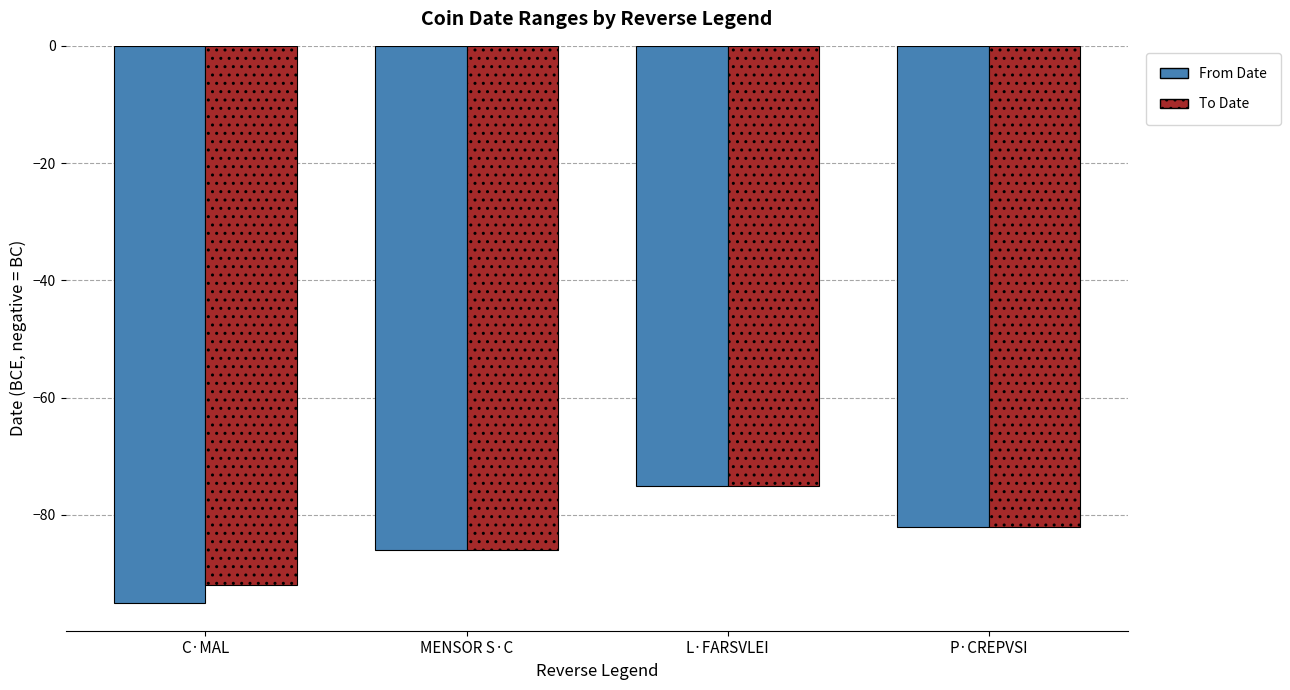

Which series has the largest range (max minus min)?

From Date